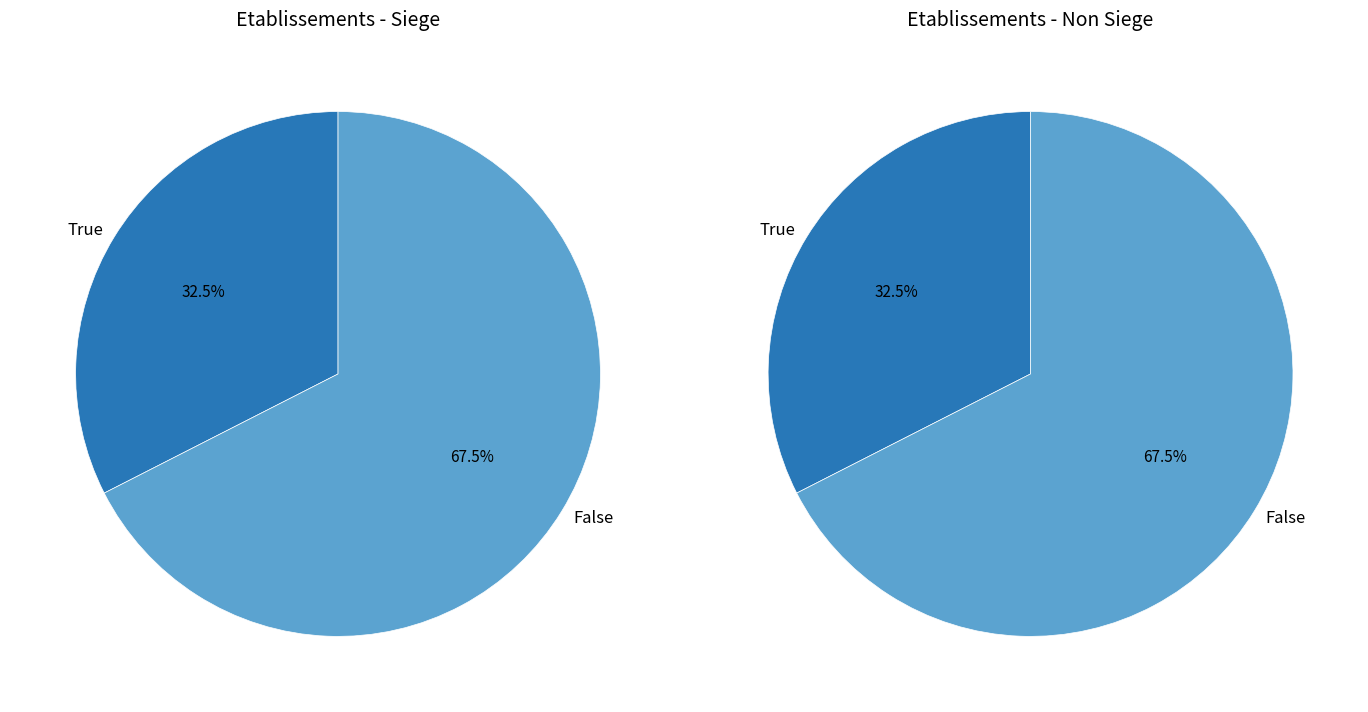

What percentage is the false slice, to the nearest percent?

68%